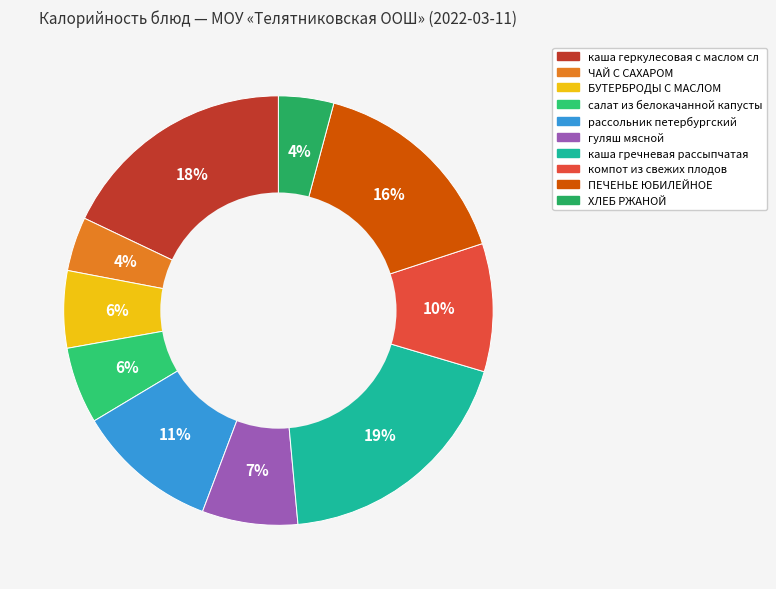

To the nearest percent, what percentage of the pie is каша геркулесовая с маслом сл?

18%